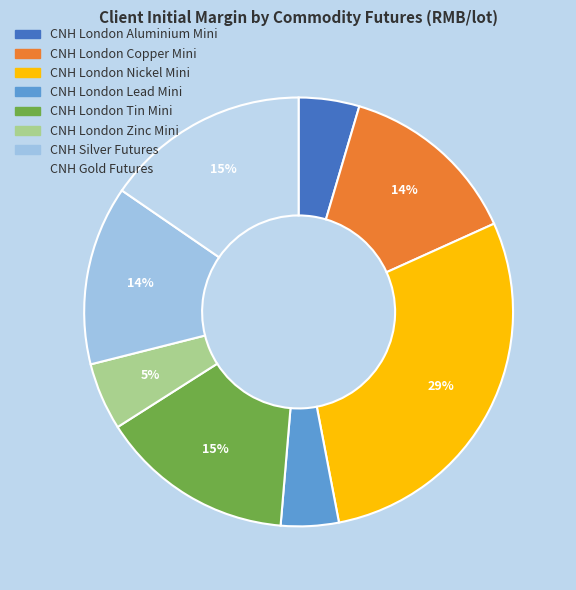

Which category has the smallest portion of the pie?

CNH London Lead Mini Futures